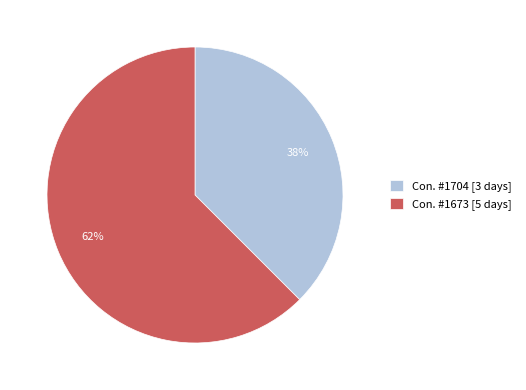

Count the number of slices in the pie.

2